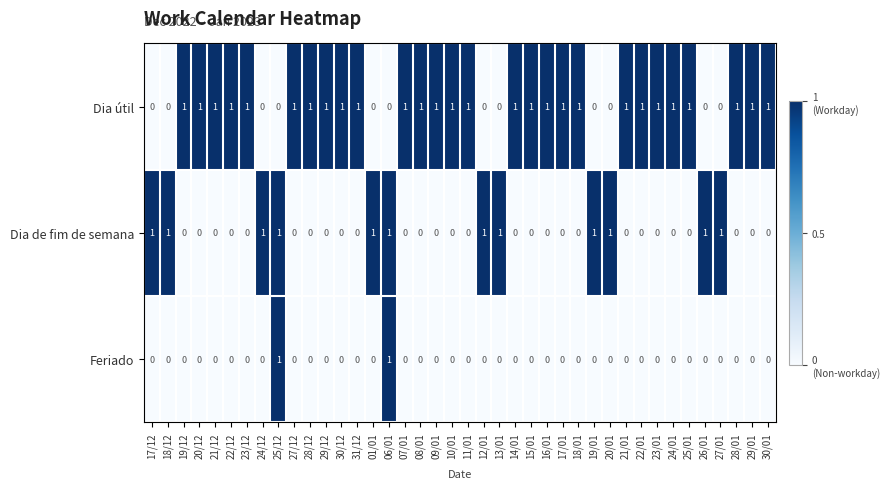

List the series in order of their overall mean, highest first.

Dia útil, Dia de fim de semana, Feriado